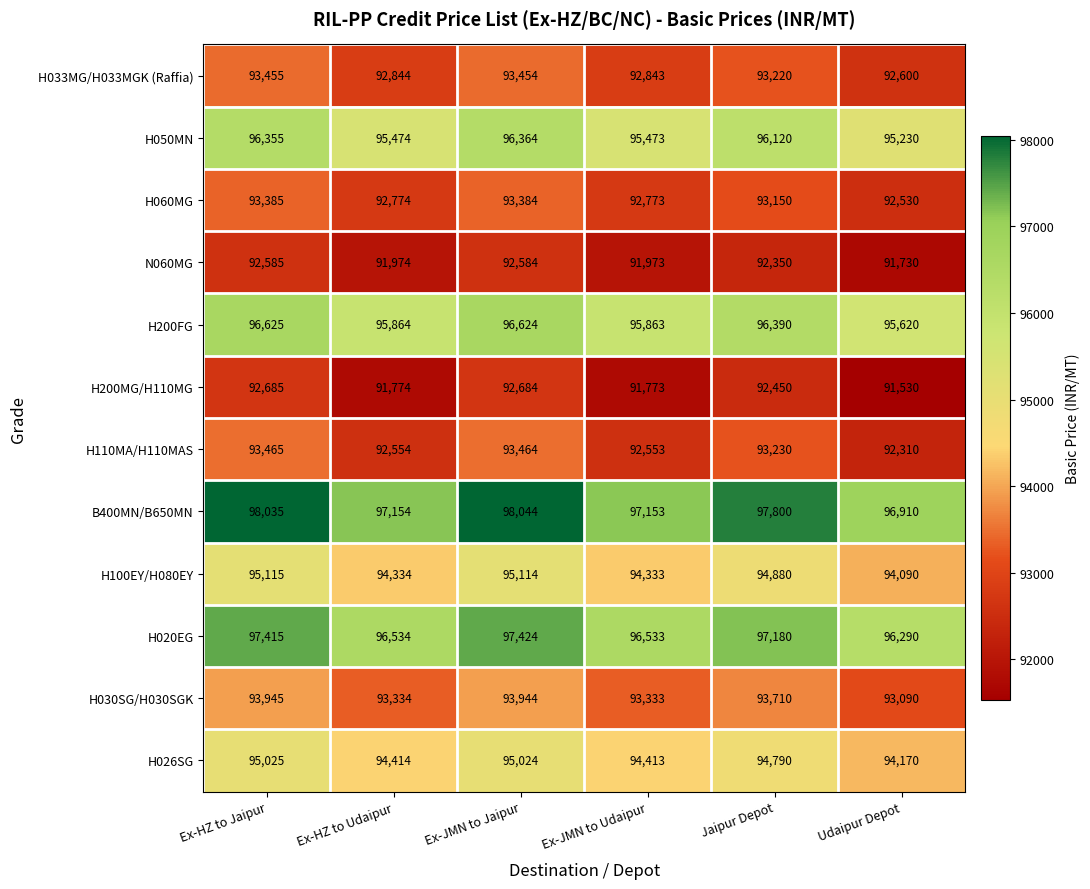

How many categories are shown in the chart?

6